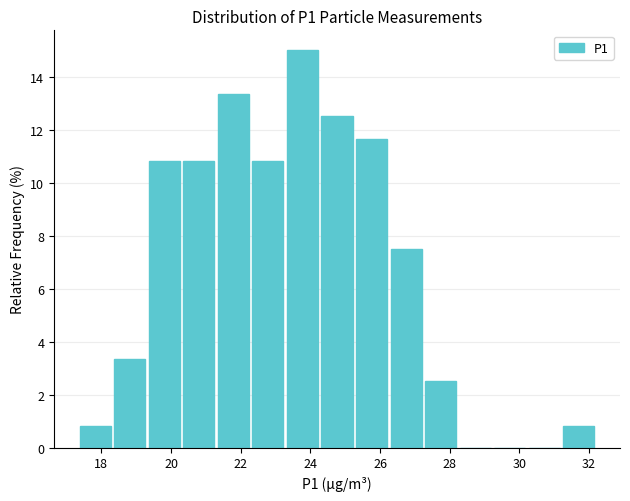

What is the height of the bar covering 31.2 to 32.2 on the x-axis? Neither the bar edges nor the heights are printed on the chart, so give them approximately, as read against the axes.

0.8